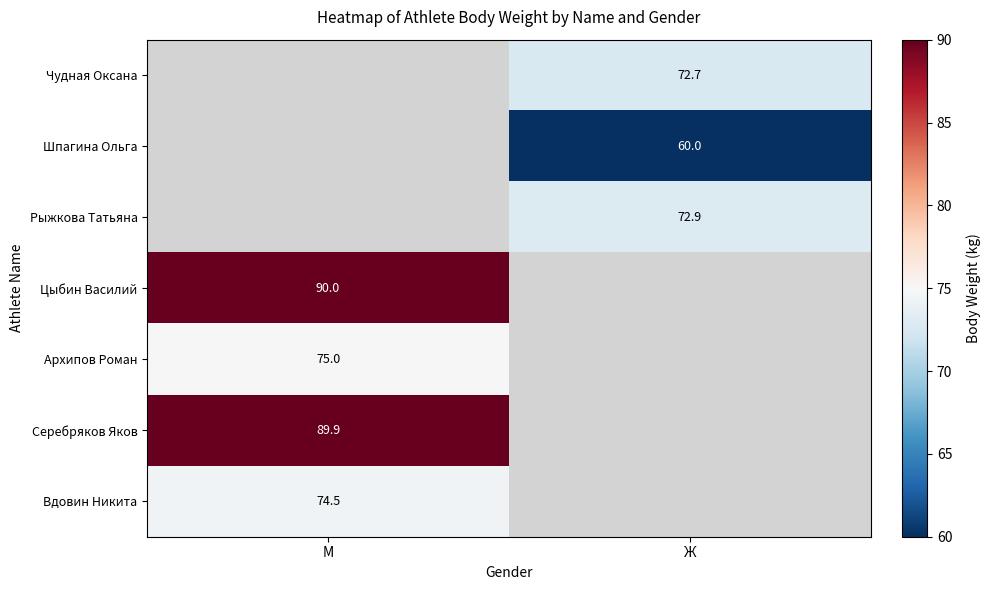

Is it true that Шпагина Ольга equals 60.0 at Ж?

True